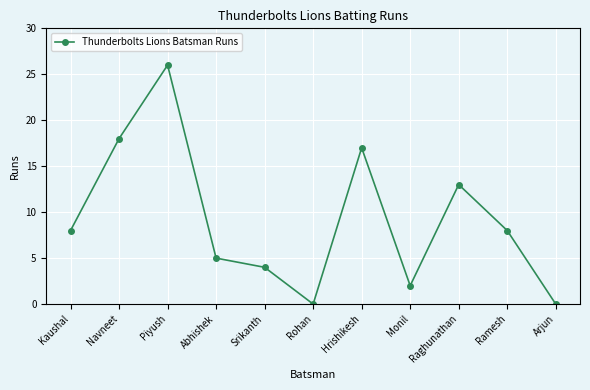

What is the label of the 1st point from the left?

Kaushal